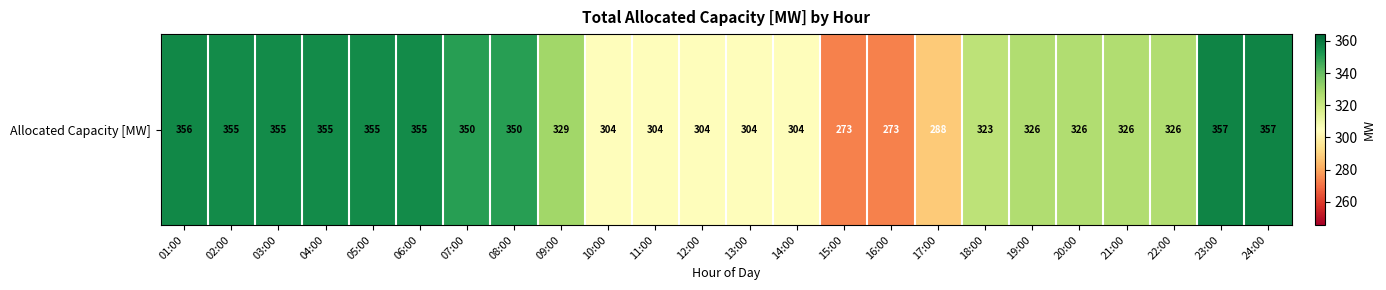

List the labels in order of value, largest first.

23:00, 24:00, 01:00, 02:00, 03:00, 04:00, 05:00, 06:00, 07:00, 08:00, 09:00, 19:00, 20:00, 21:00, 22:00, 18:00, 10:00, 11:00, 12:00, 13:00, 14:00, 17:00, 15:00, 16:00